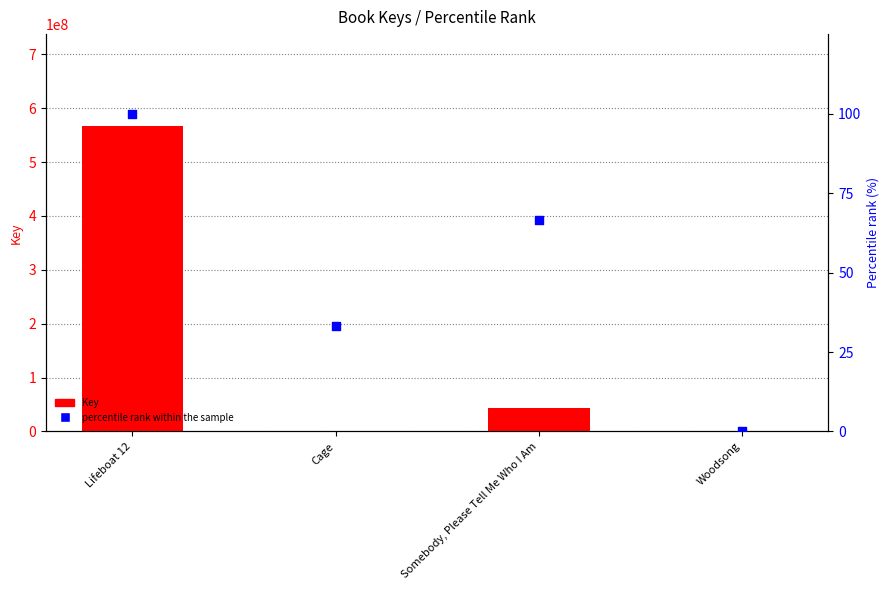

At which category is the sum across all series the highest?

Lifeboat 12